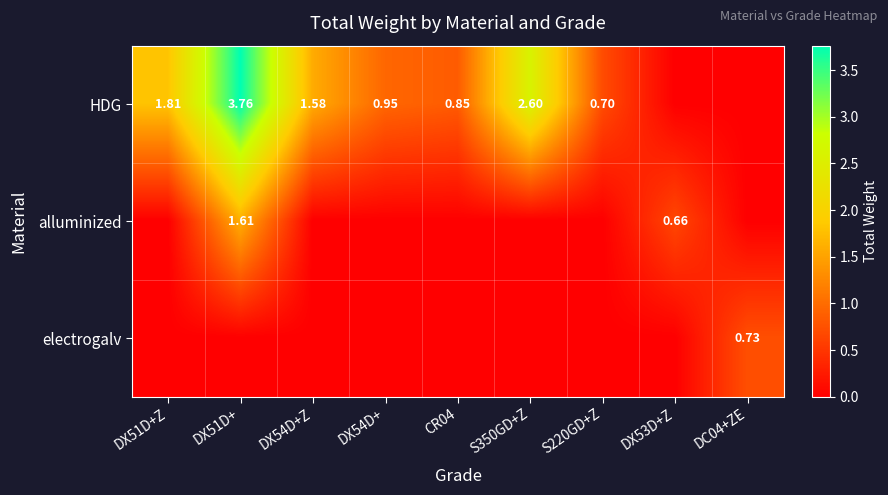

Is the value of alluminized at DX51D+ greater than the value of HDG at DX54D+?

Yes